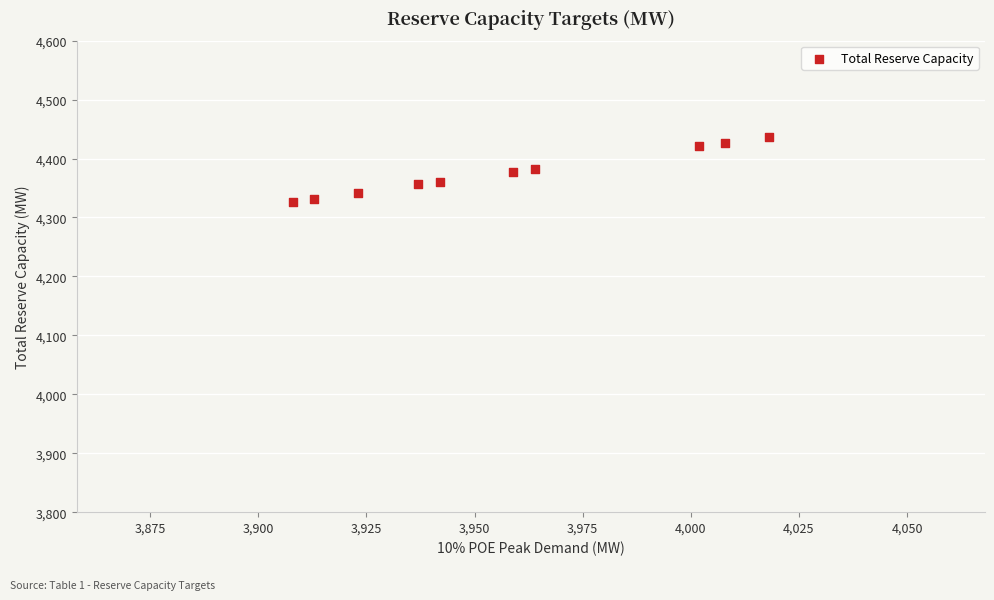

What is the range of Y values (max minus min)?

110